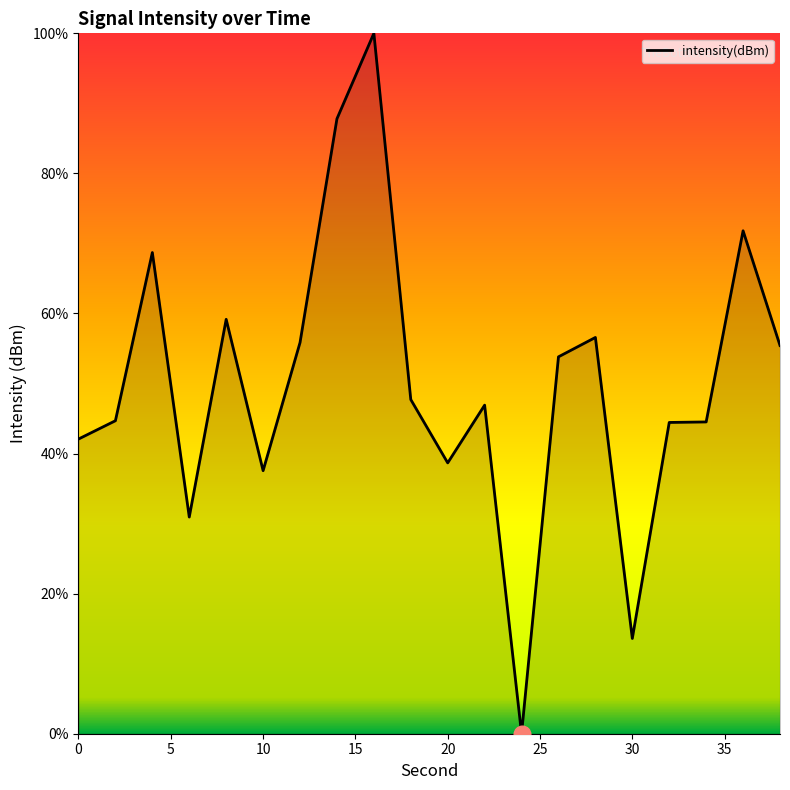

How many values are above zero?

19